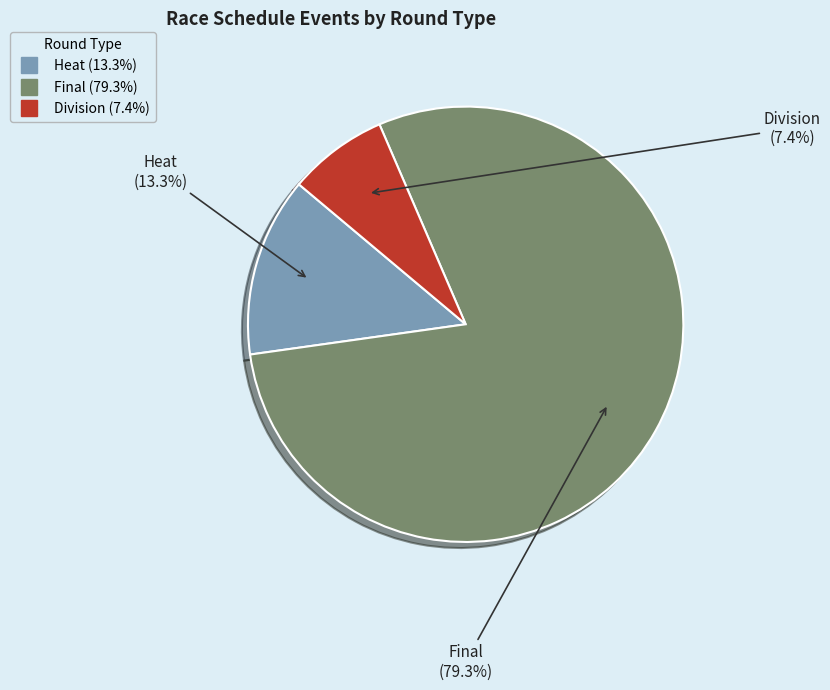

How many segments does this pie chart have?

3